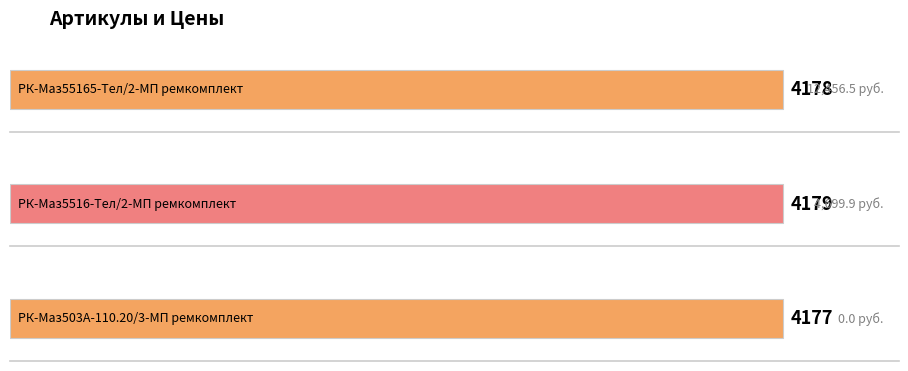

List the labels in order of value, smallest first.

РК-Маз503А-110.20/3-МП ремкомплект, РК-Маз55165-Тел/2-МП ремкомплект, РК-Маз5516-Тел/2-МП ремкомплект